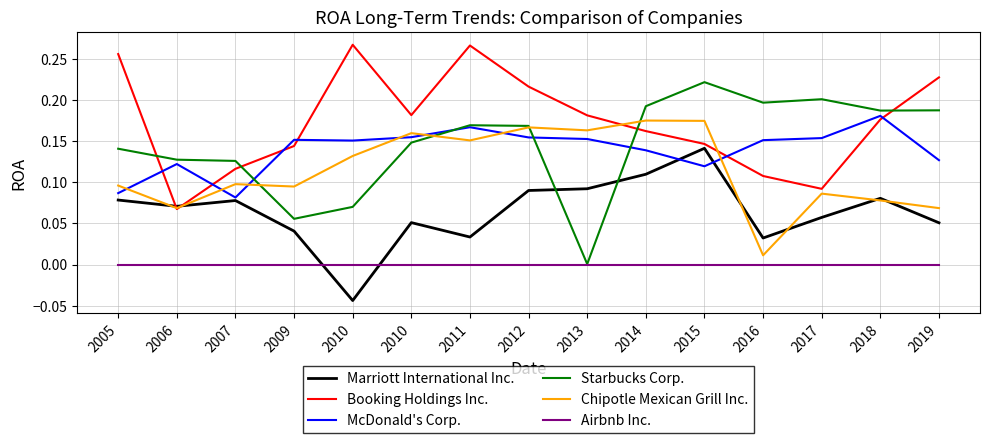

Which series changed the most between 2006 and 2016?

Starbucks Corp.